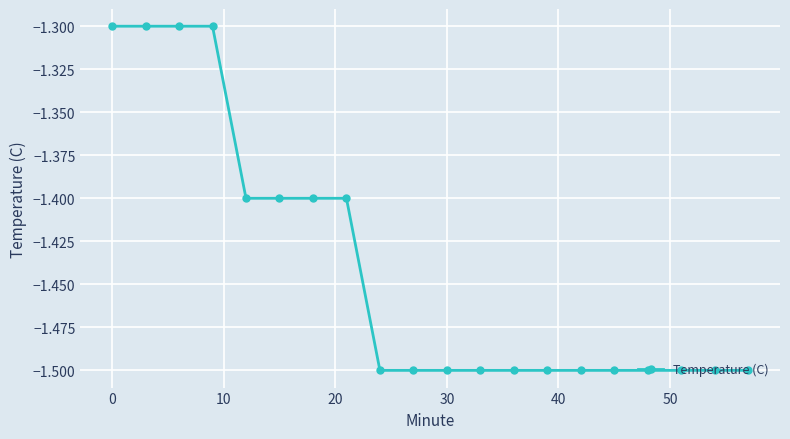

What is the value of the 3rd point from the left?

-1.3